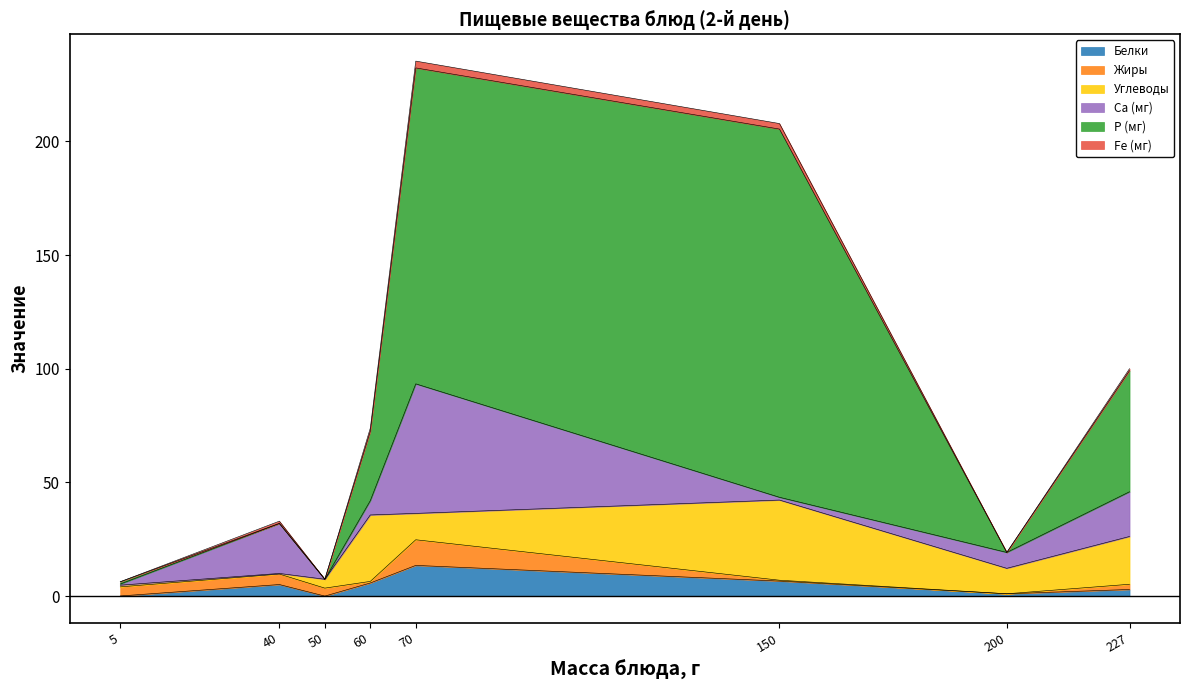

In Fe (мг), how many points are lower than both neighbors (excluding endpoints)?

1